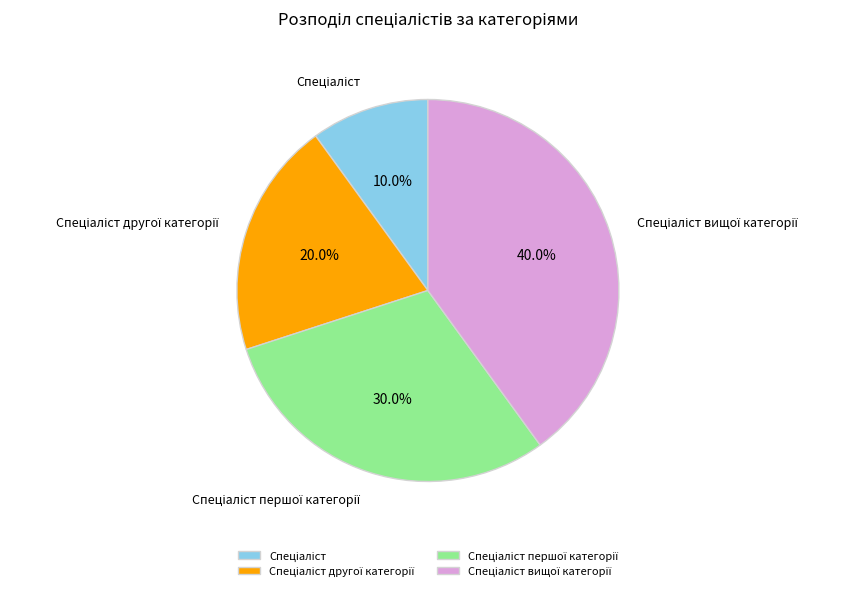

To the nearest percent, what is the difference between the largest and smallest slice percentages?

30%